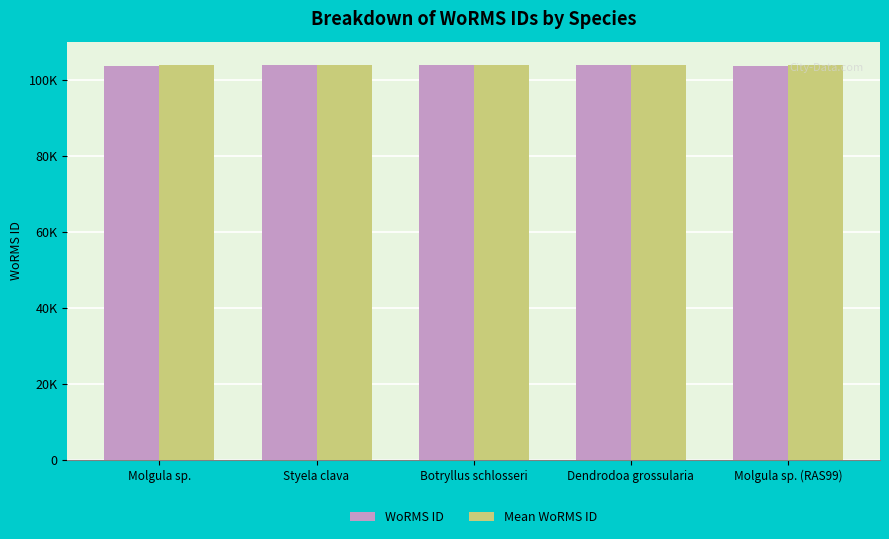

What are all the series names shown in the legend?

WoRMS ID, Mean WoRMS ID